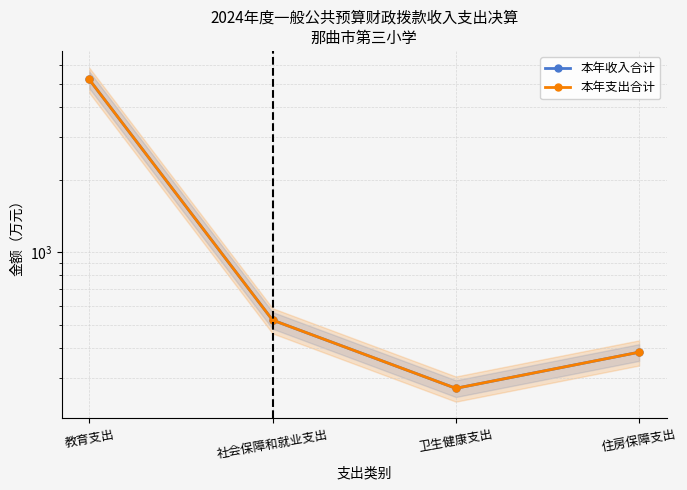

Reading left to right, transcribe all the data shown in this chart.

本年收入合计: 教育支出=5221.1	社会保障和就业支出=522.0	卫生健康支出=271.6	住房保障支出=383.8
本年支出合计: 教育支出=5221.1	社会保障和就业支出=522.0	卫生健康支出=271.6	住房保障支出=383.8